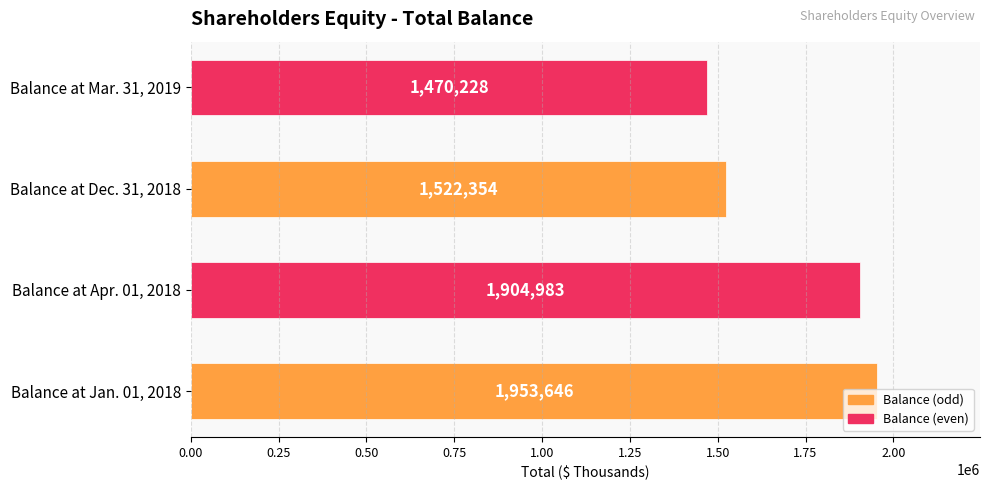

What is the average value?

1712803